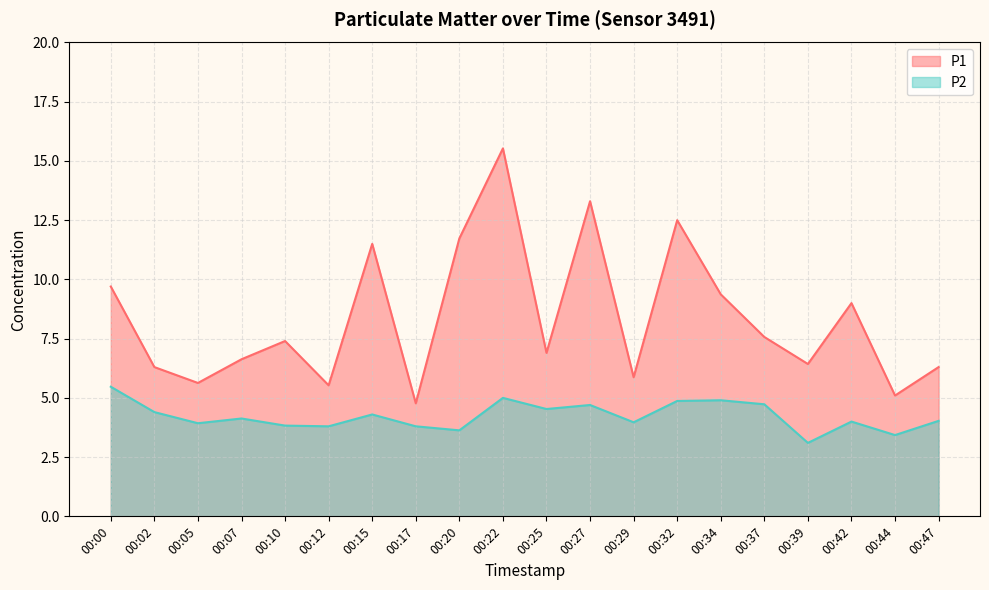

Is it true that P2 equals 8.3 at 00:32?

False